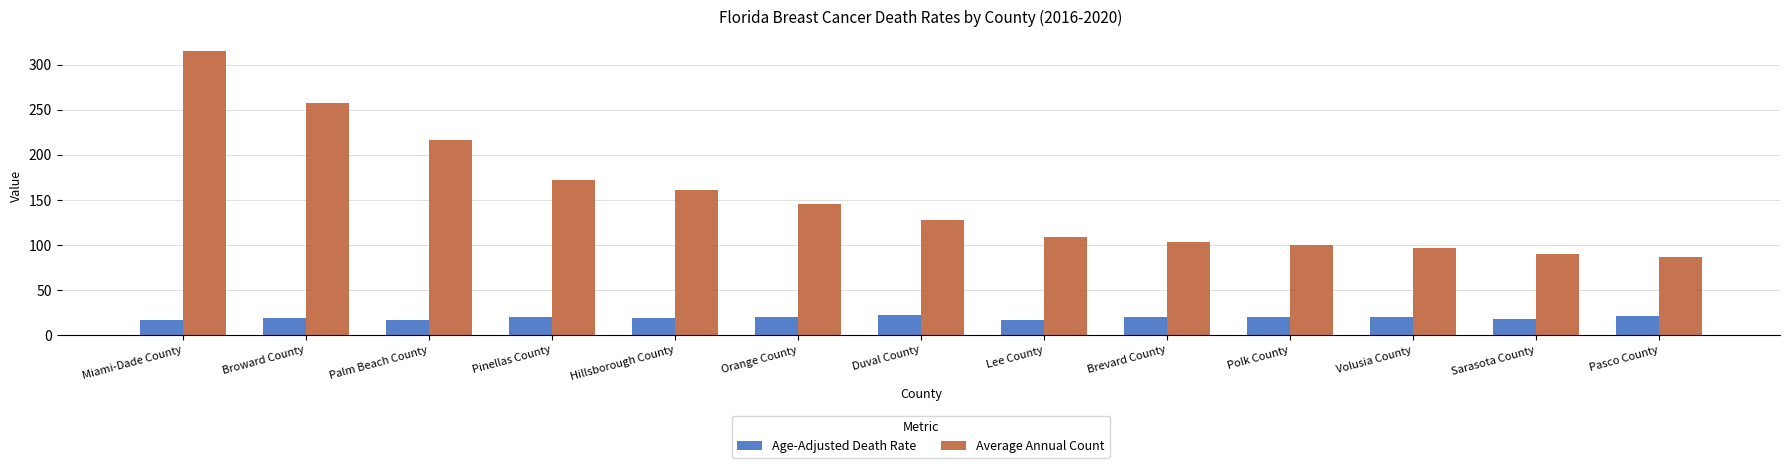

What is the value of the Average Annual Count bar at the 9th from the left?

103.0